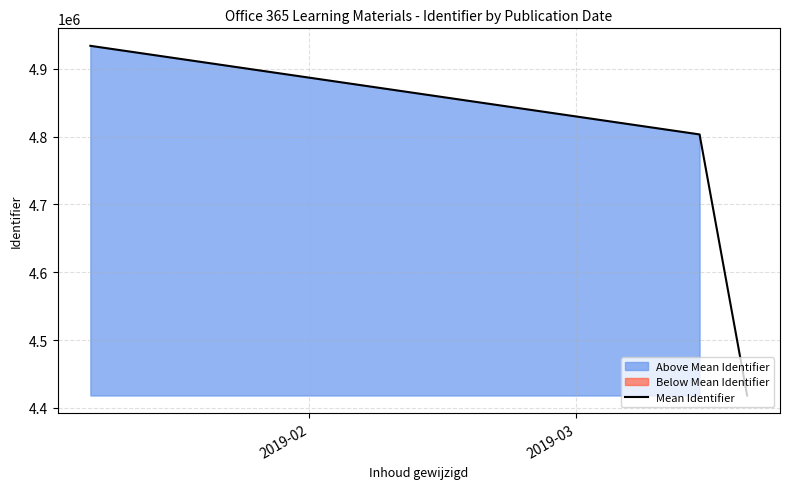

How many lines are shown in the chart?

1